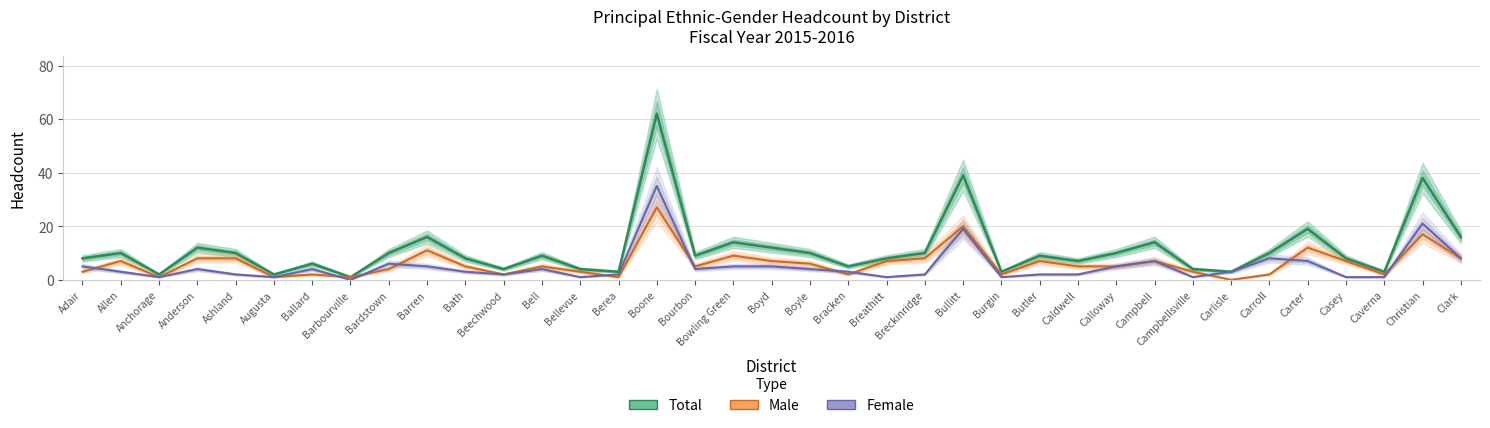

Which has a higher value, Caverna or Campbell?

Campbell